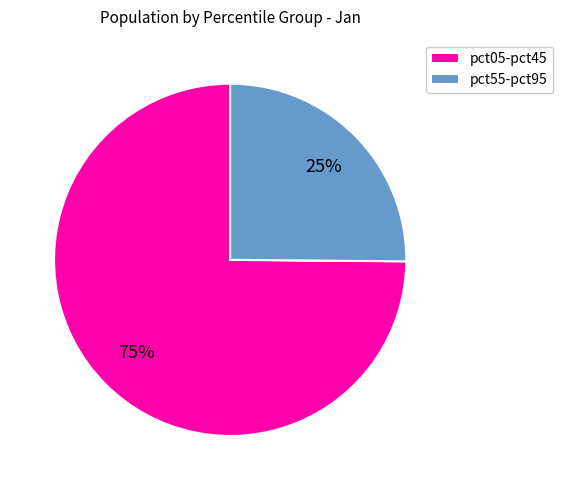

To the nearest percent, what percentage of the pie is pct05-pct45?

75%